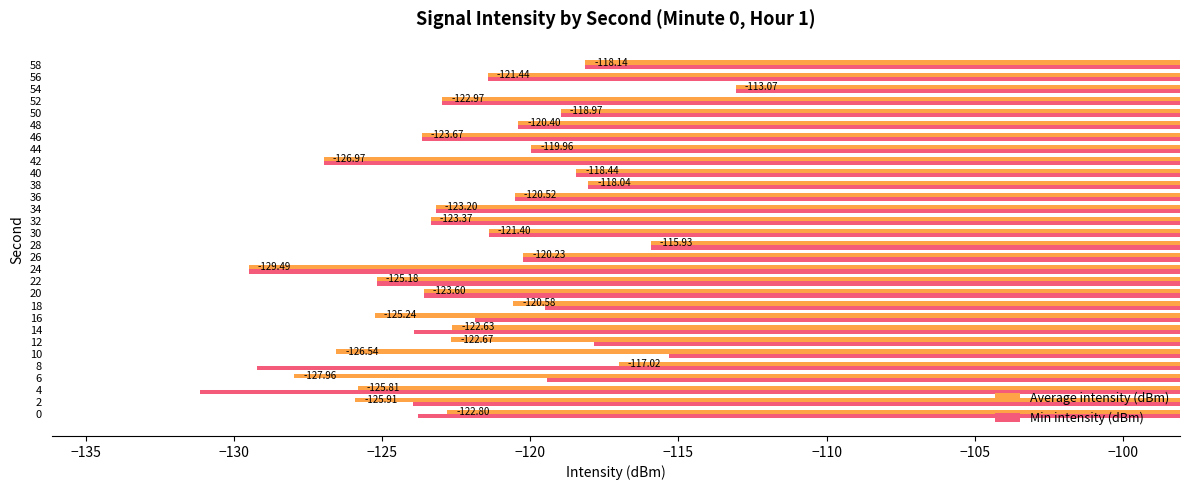

List the series in order of their overall mean, lowest first.

Average intensity (dBm), Min intensity (dBm)